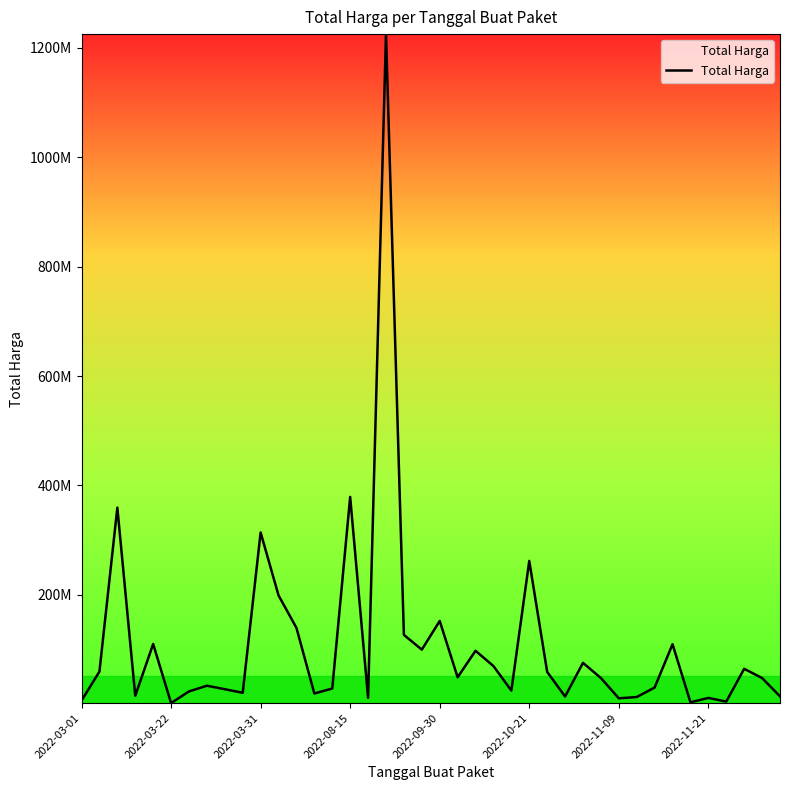

What is the value of the 18th point from the left?

1224682000